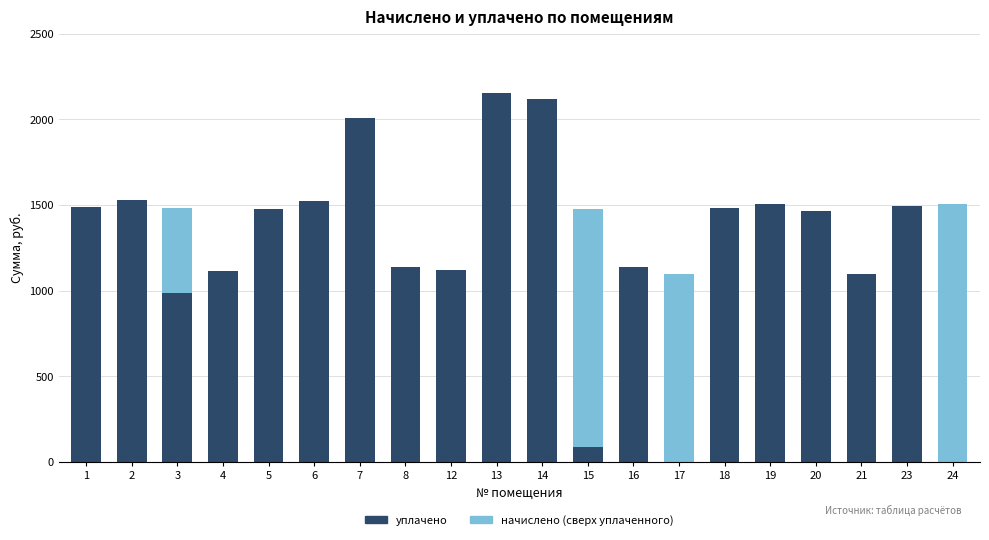

What is the total value across all series at 3?

1481.1